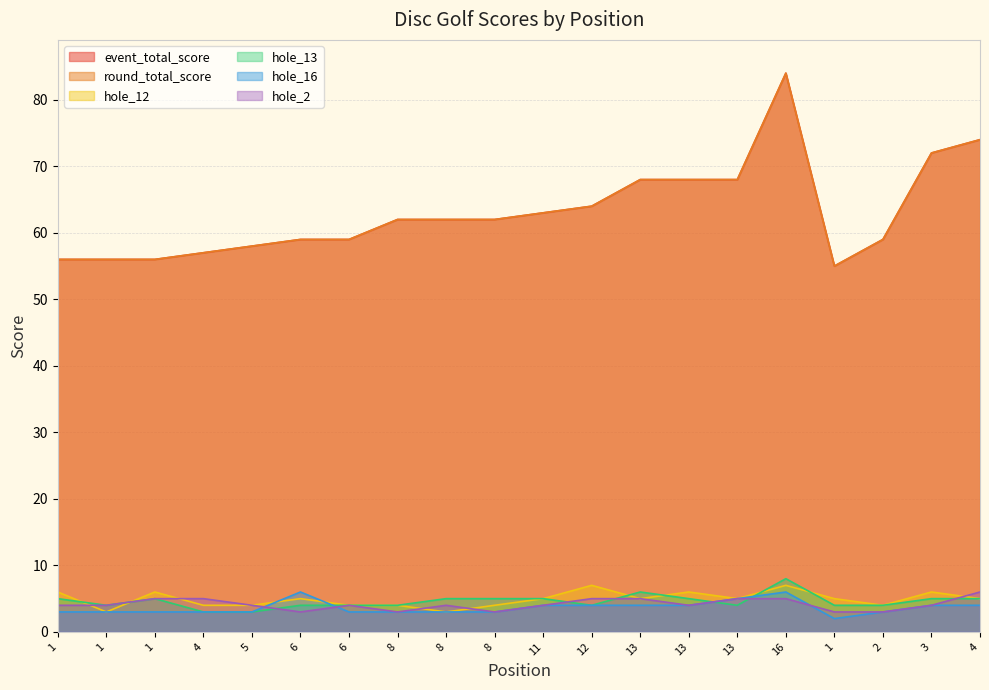

What is the maximum value for hole_13?

8